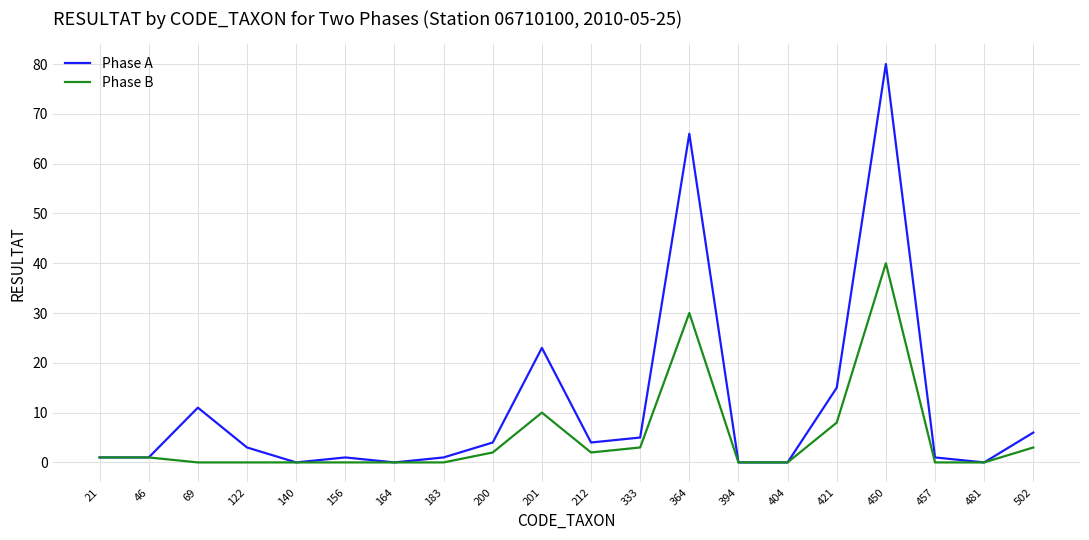

Is it true that Phase A equals -44 at 164?

False